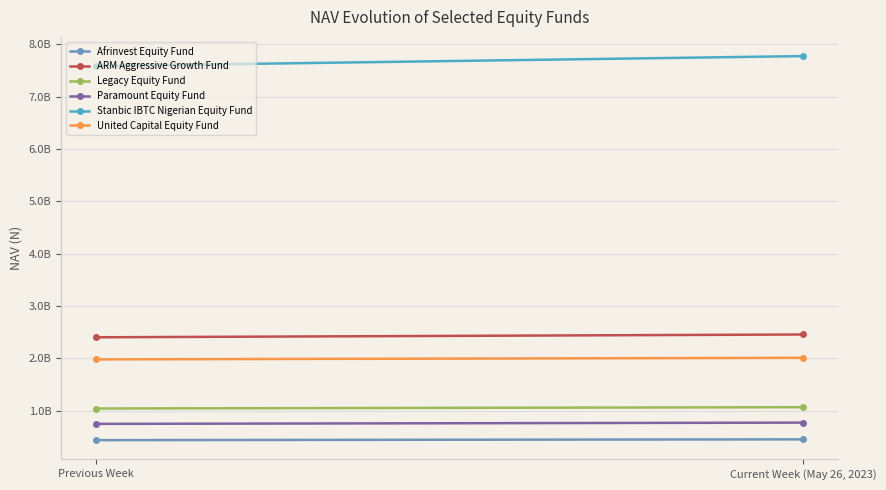

What are all the series names shown in the legend?

Afrinvest Equity Fund, ARM Aggressive Growth Fund, Legacy Equity Fund, Paramount Equity Fund, Stanbic IBTC Nigerian Equity Fund, United Capital Equity Fund